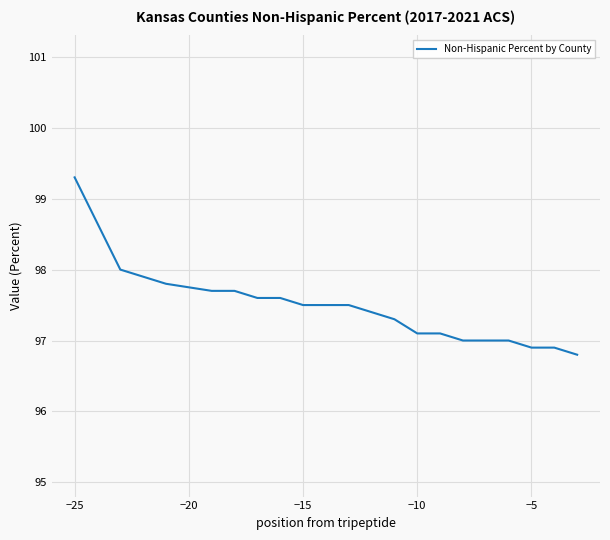

What is the minimum value shown in the chart?

96.8